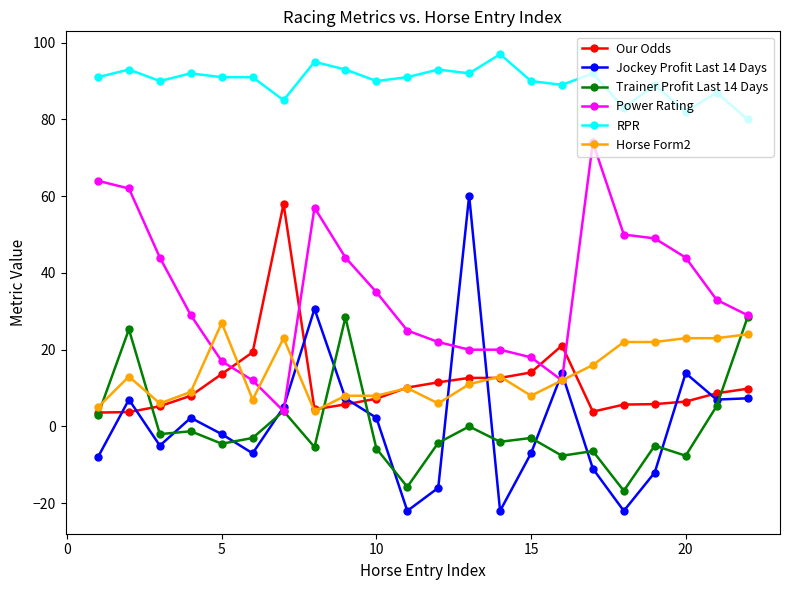

What is the sum of all Jockey Profit Last 14 Days values?

22.7